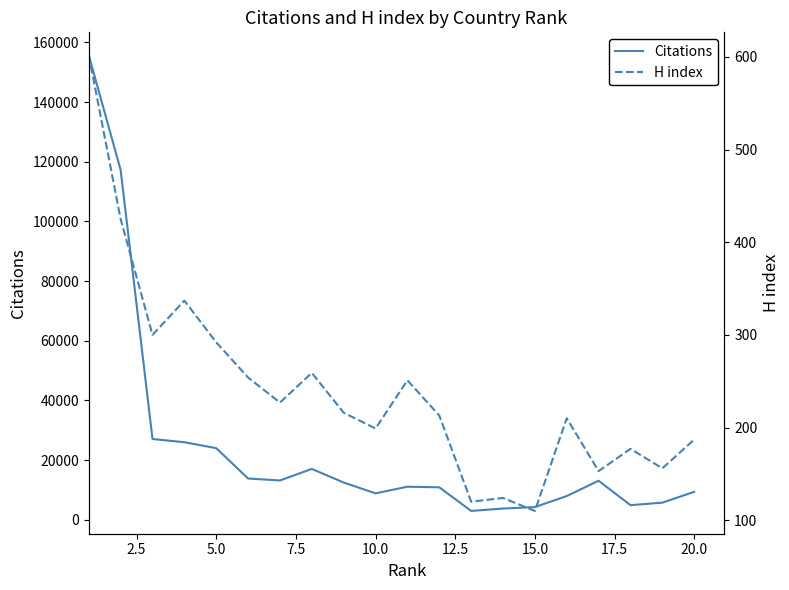

What is the maximum value for Citations?

155726